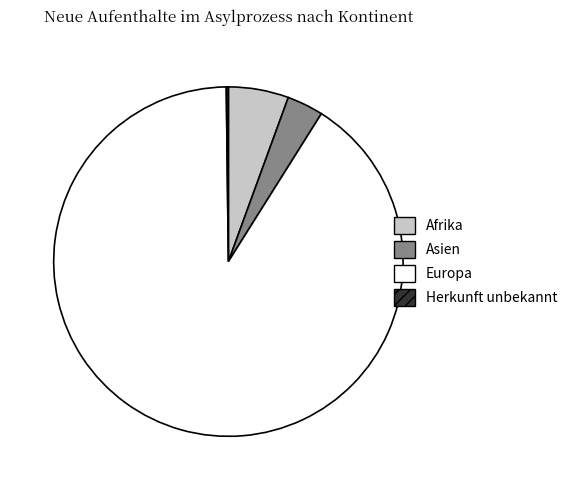

Is there any slice that represents more than half of the pie?

Yes